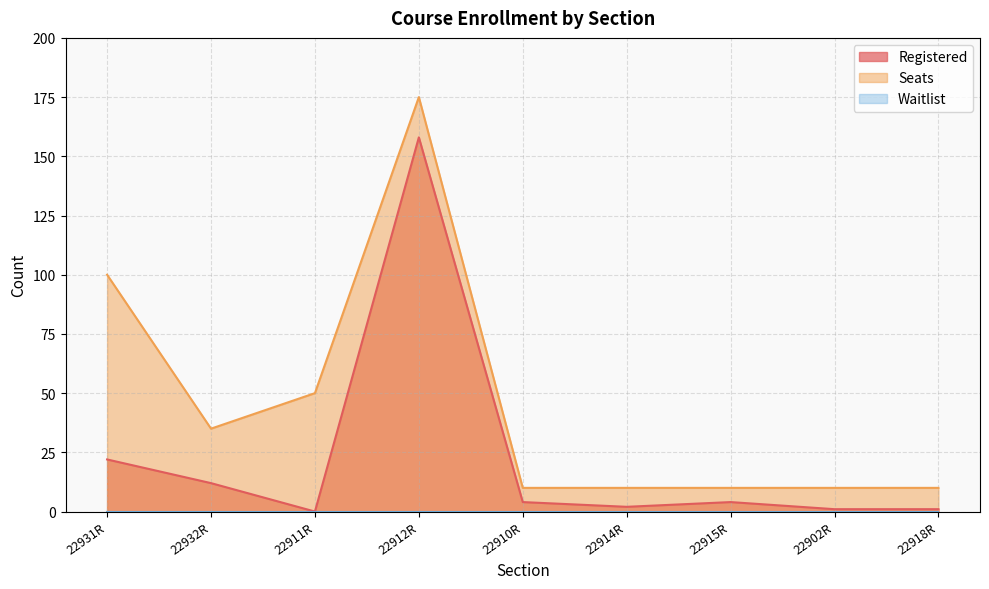

What is the value of the Seats point at the 3rd from the left?

50